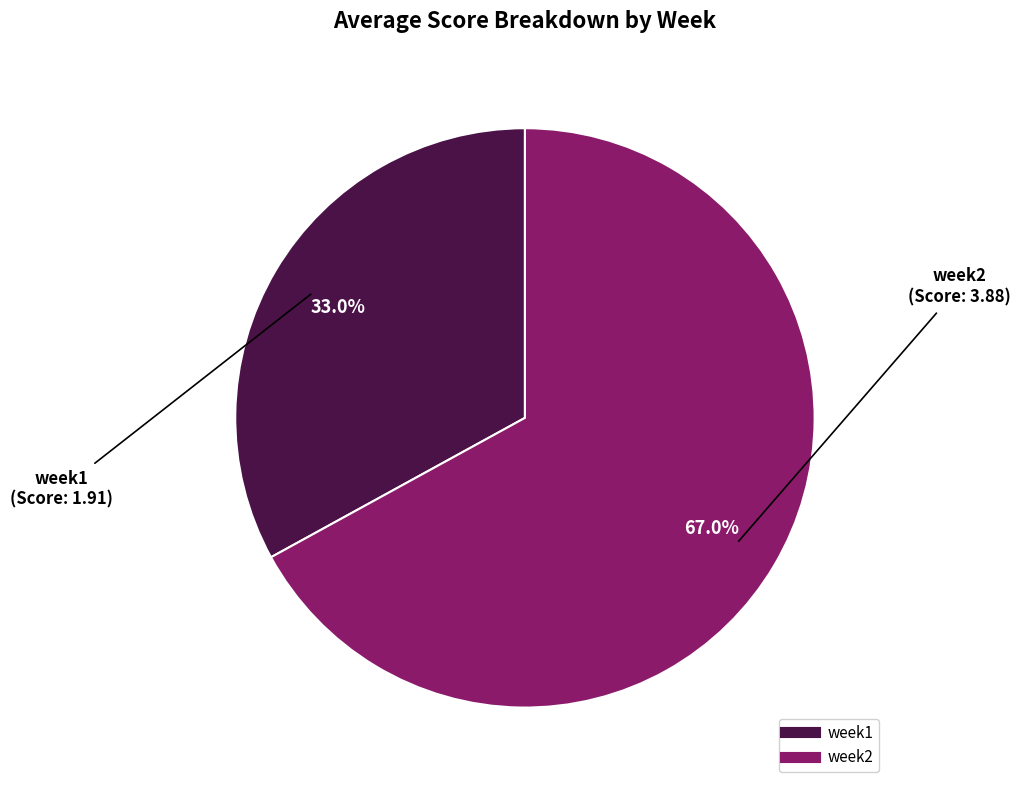

True or false: week2 accounts for 61% of the total.

False